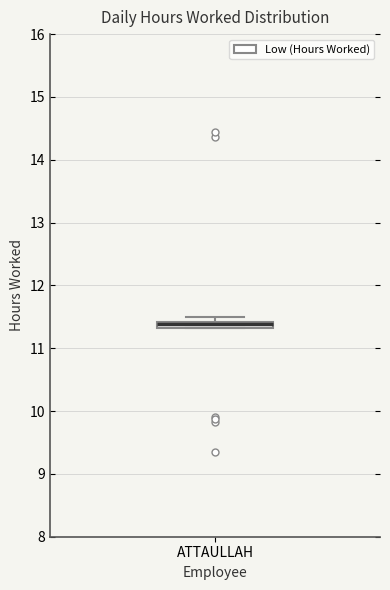

Where is the upper edge of the box for ATTAULLAH on the y-axis? The values are not printed on the chart, so give them approximately, as read against the axis.

11.4